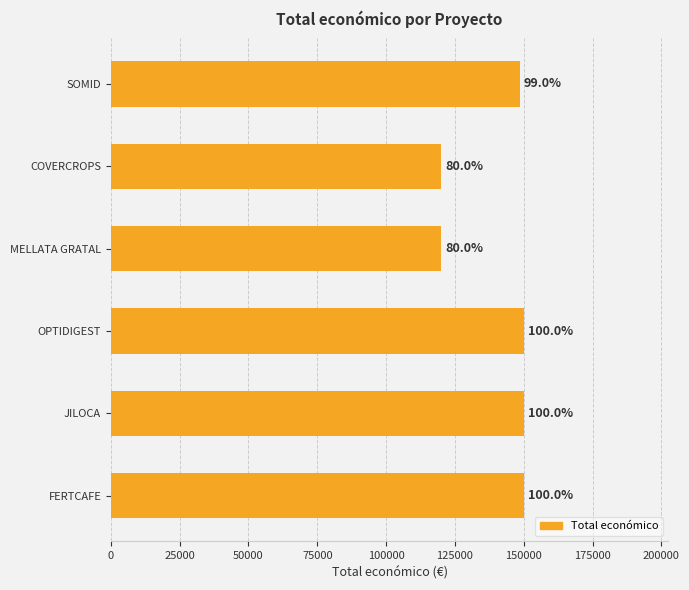

How many bars are there in total?

6